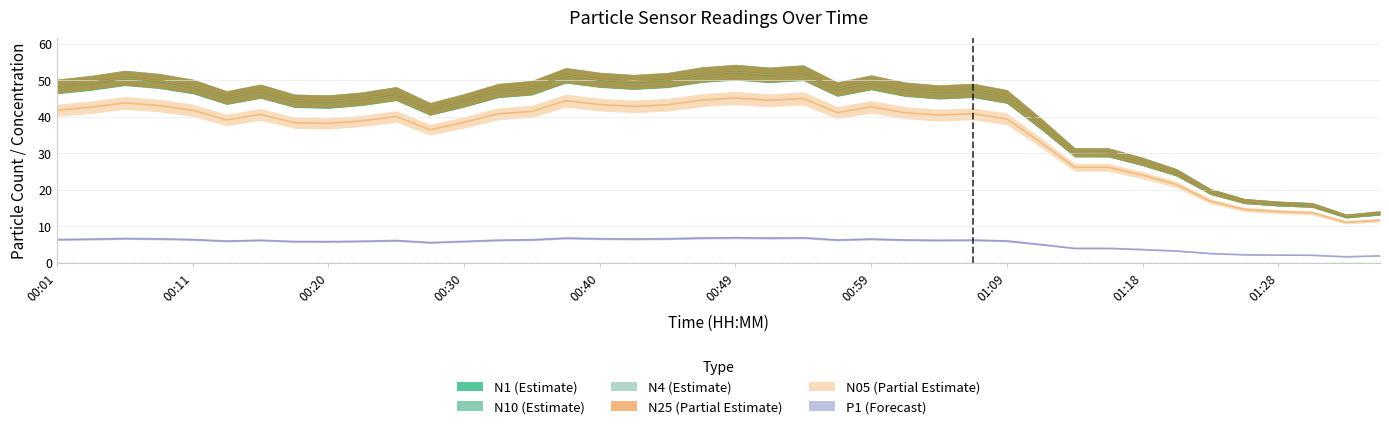

In N05, how many points are lower than both neighbors (excluding endpoints)?

8